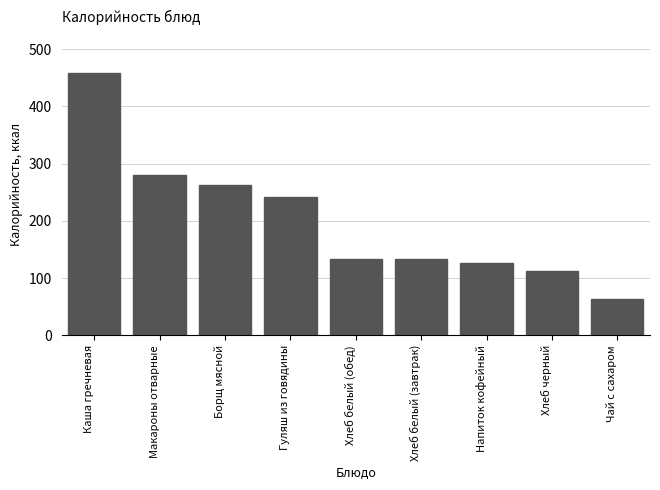

Does the chart contain stacked bars?

No